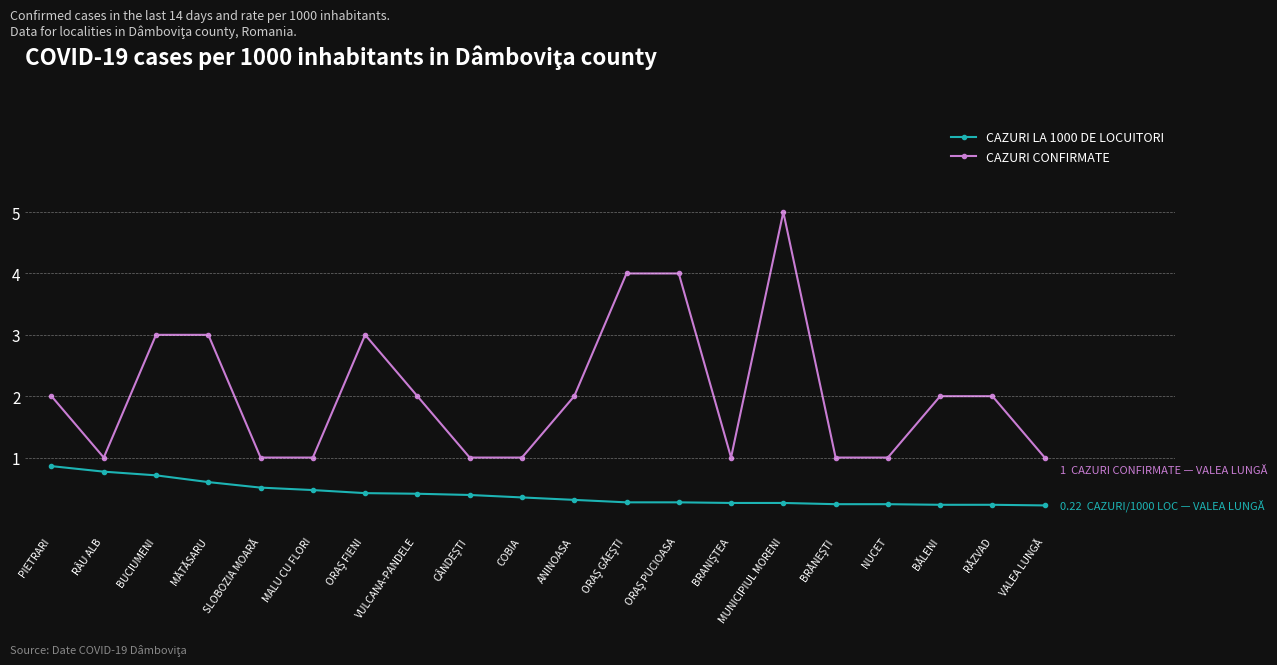

Is the value of CAZURI CONFIRMATE at PIETRARI greater than the value of CAZURI LA 1000 DE LOCUITORI at RÂU ALB?

Yes